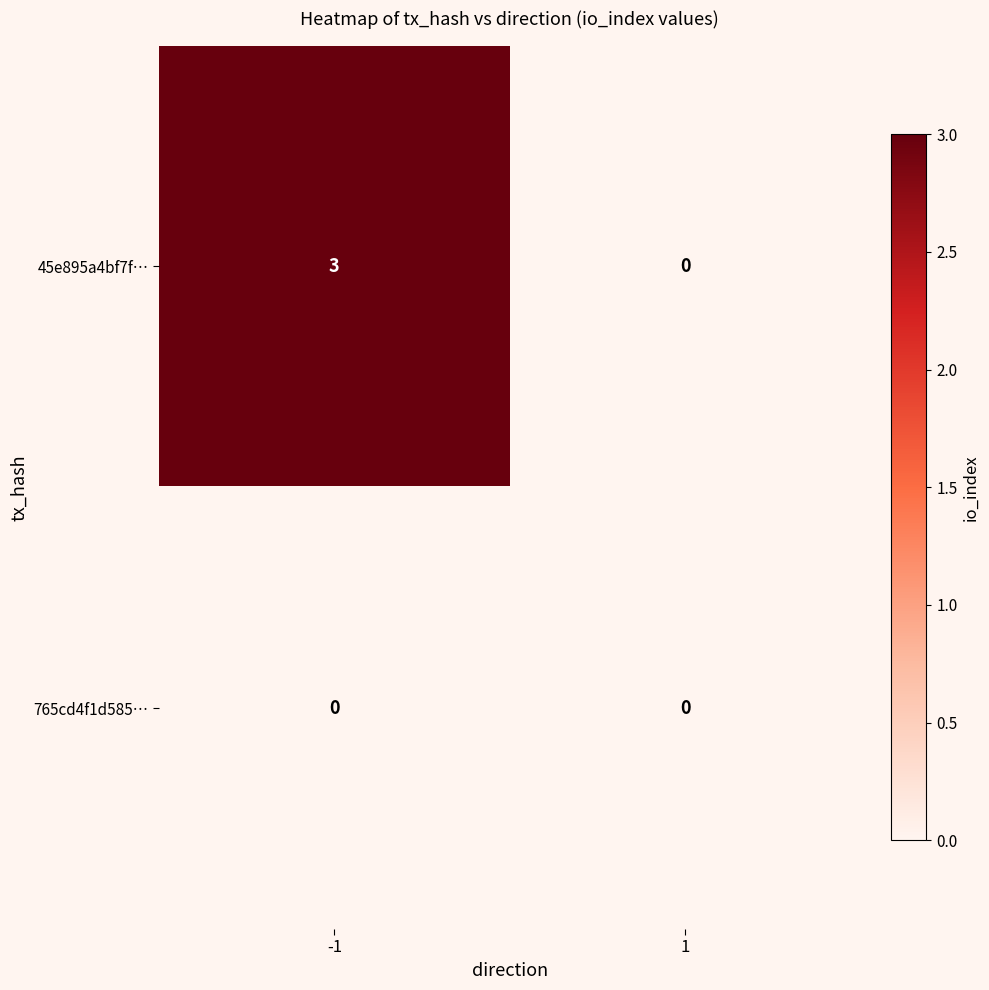

How many positive values does the 45e895a4bf7f… series have?

1